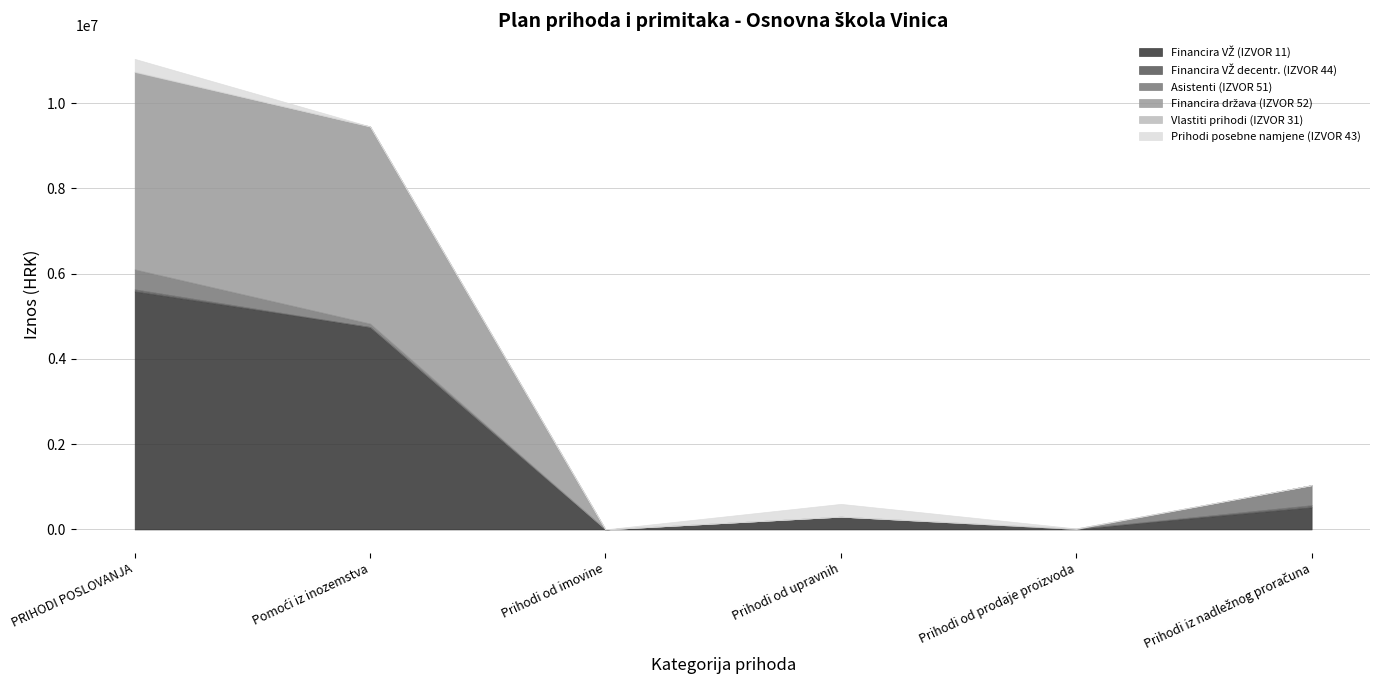

True or false: Asistenti (IZVOR 51) has more than 1 interior local peaks.

False